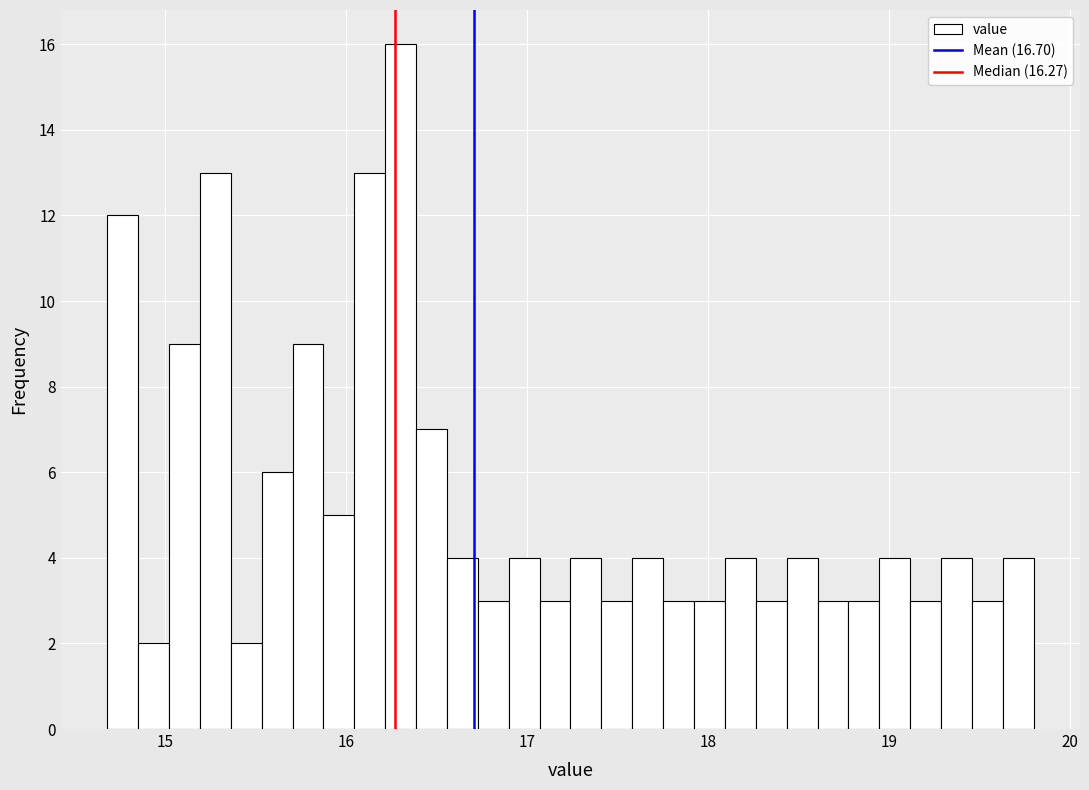

Read against the x-axis, roughly where is the centre of the tallest bar?

16.3